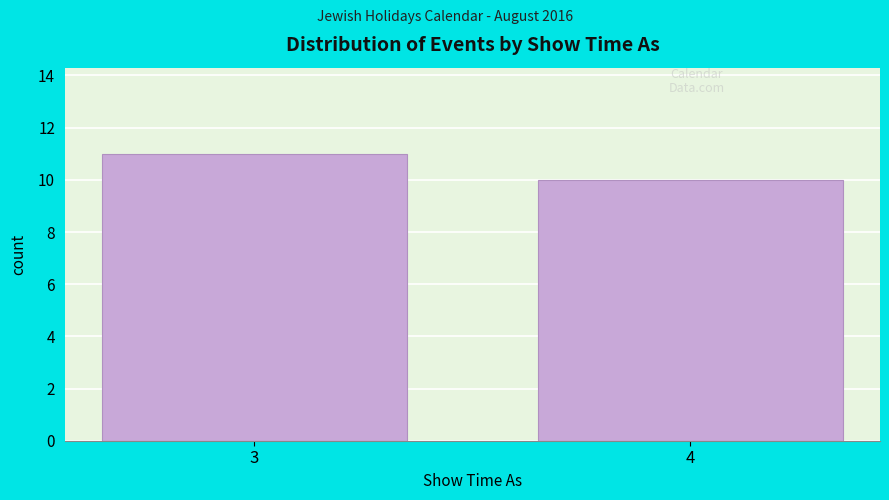

Reading left to right, transcribe all the data shown in this chart.

3=11	4=10